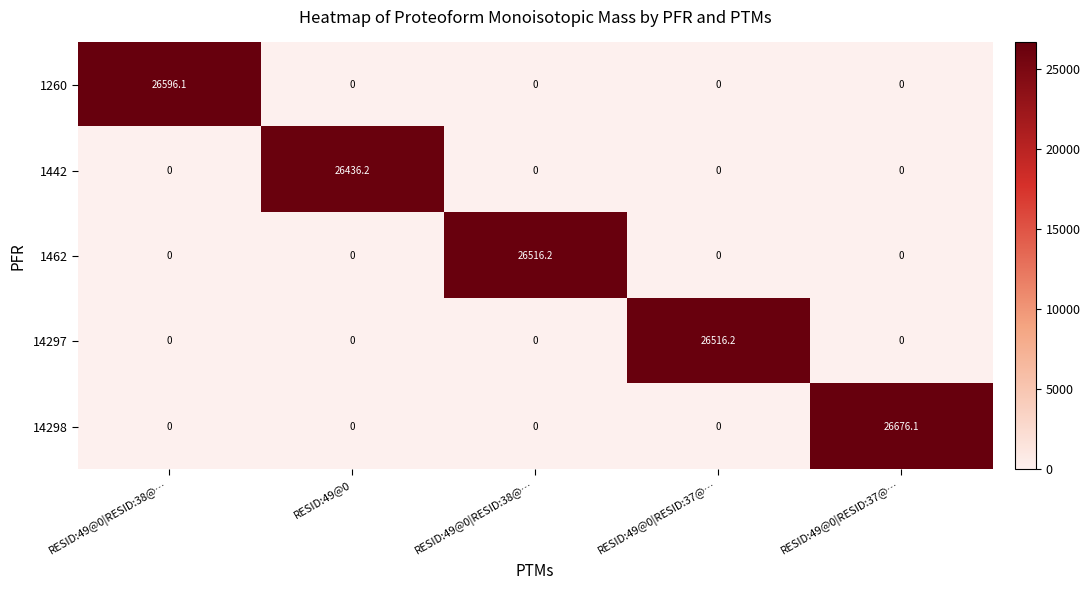

How many series are shown in this chart?

5